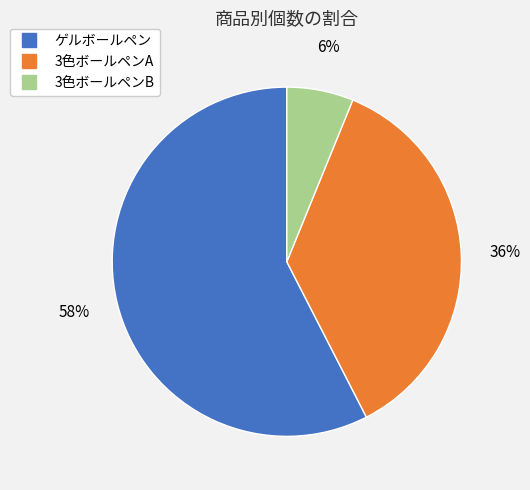

Which has a higher value, ゲルボールペン or 3色ボールペンA?

ゲルボールペン